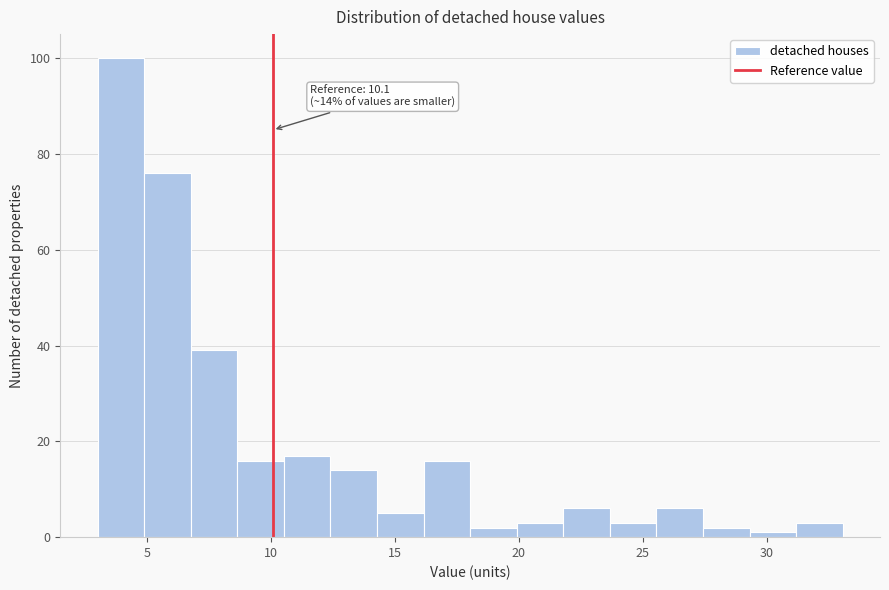

Read against the x-axis, roughly where is the centre of the tallest bar?

4.0